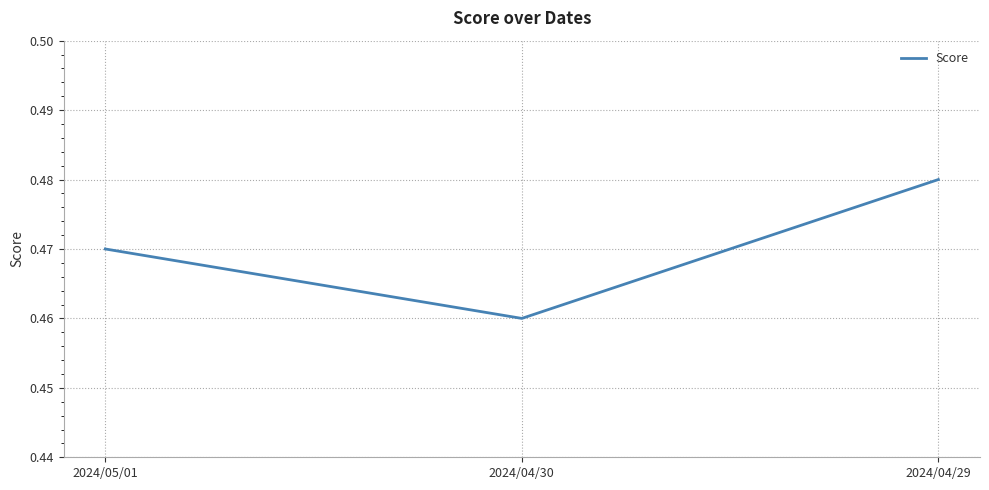

How many distinct data groups are displayed?

1